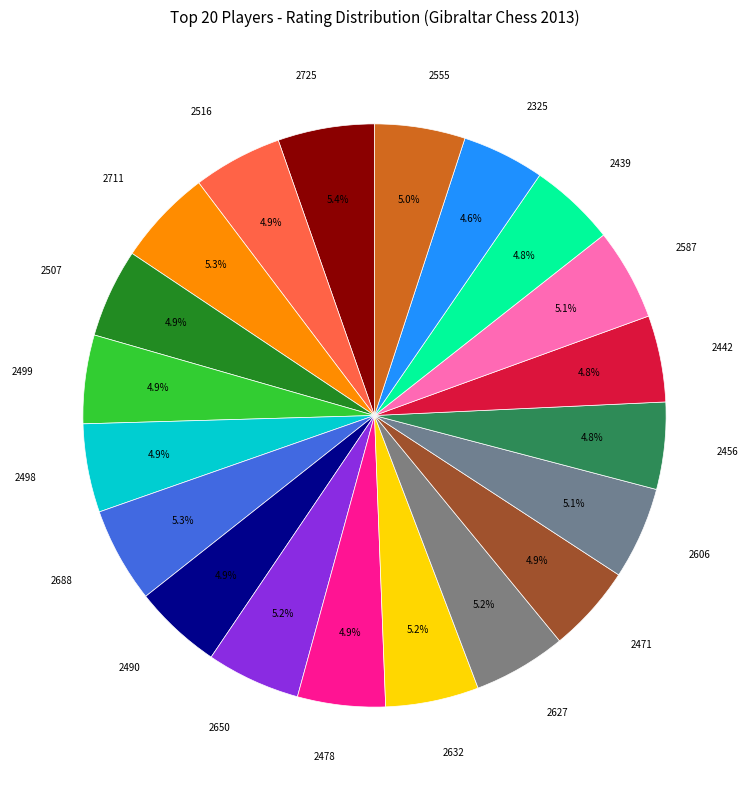

How many slices are in this pie chart?

20